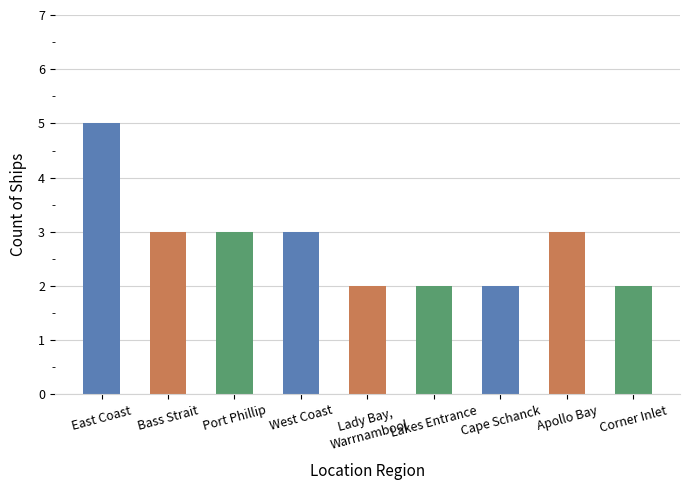

Count the number of data series in this chart.

1